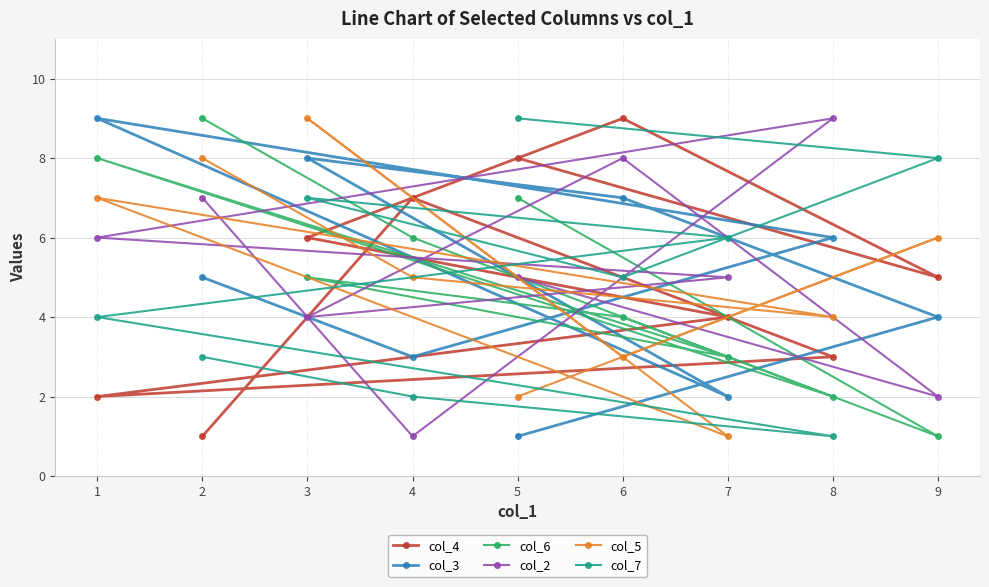

At which label is col_3 closest to 5?

2